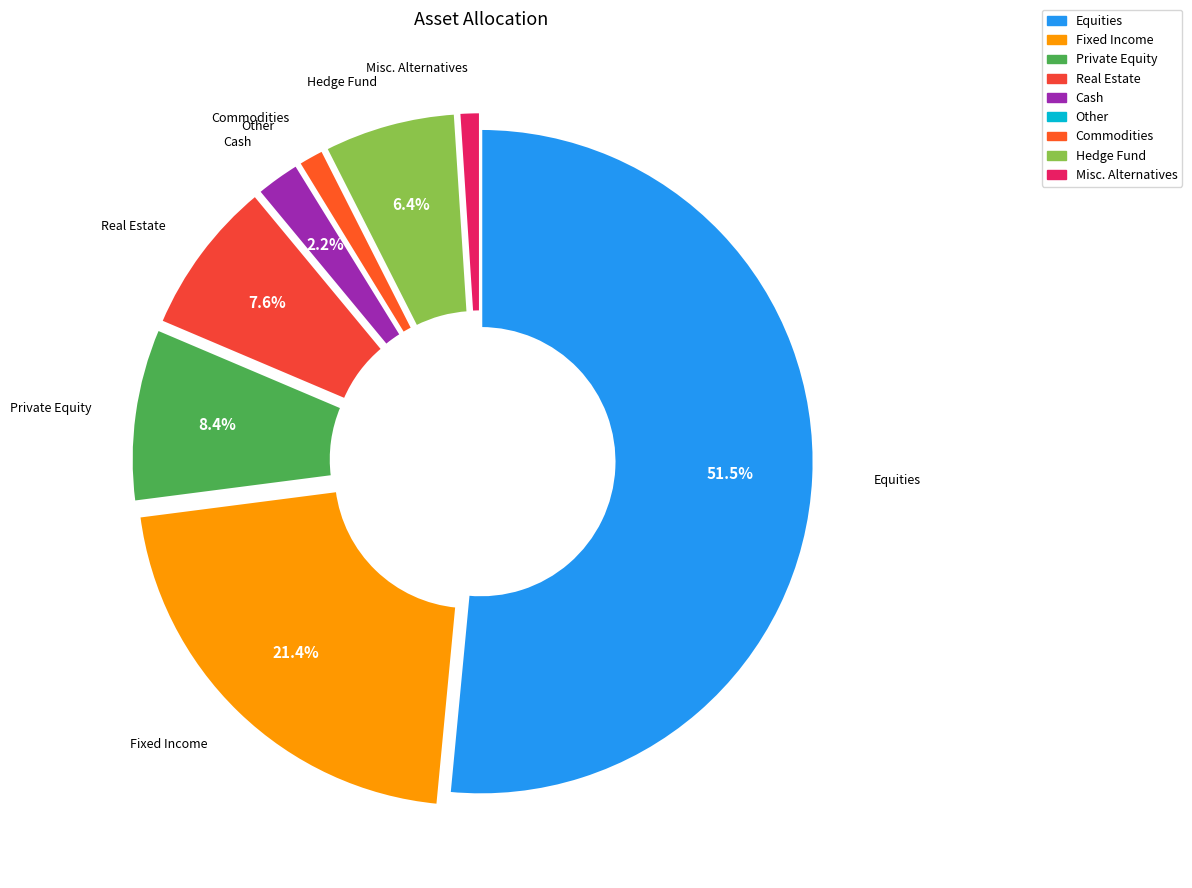

How much of the chart is everything except Real Estate?

92.4%